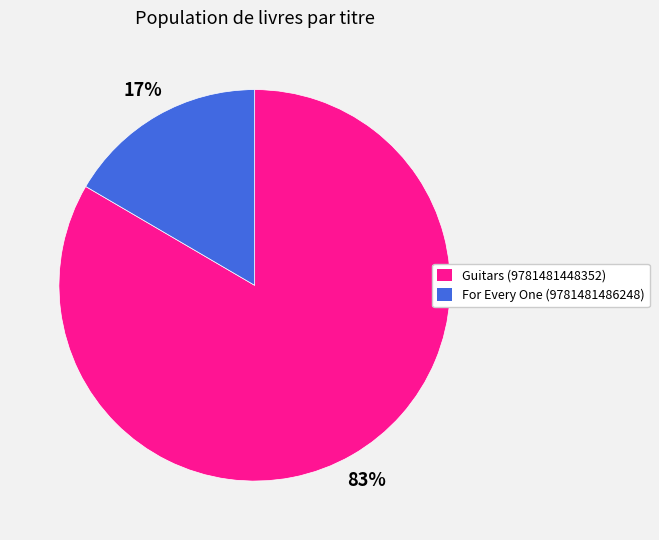

True or false: For Every One (9781481486248) accounts for 10% of the total.

False